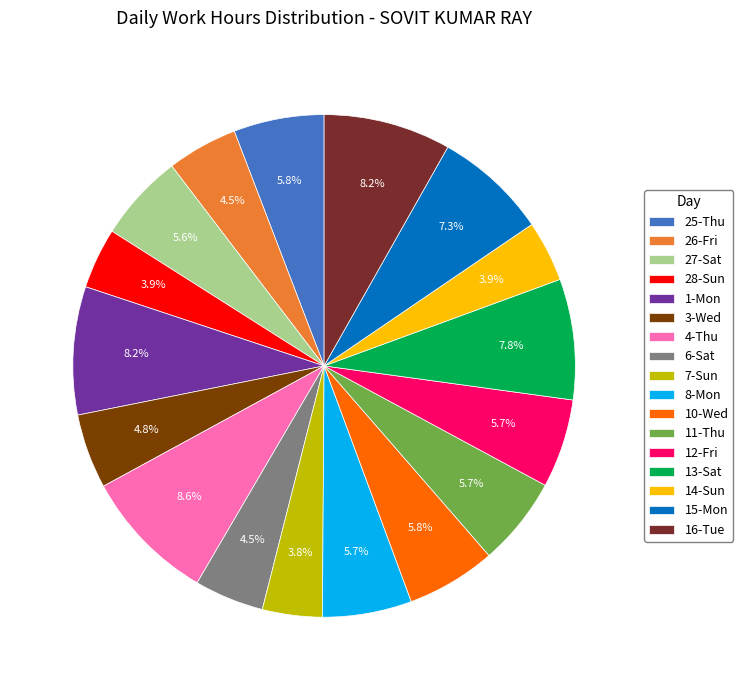

What percentage is the 12-Fri slice, to the nearest percent?

6%